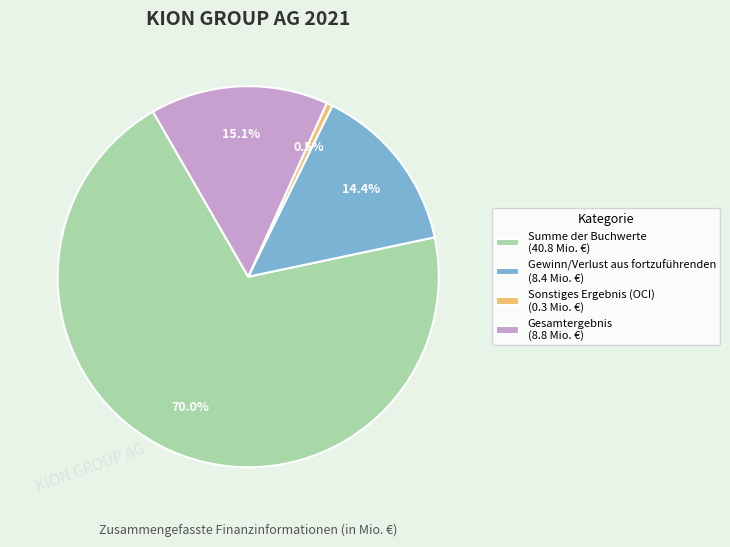

Which has a higher value, Summe der Buchwerte (40.8 Mio. €) or Sonstiges Ergebnis (OCI) (0.3 Mio. €)?

Summe der Buchwerte (40.8 Mio. €)